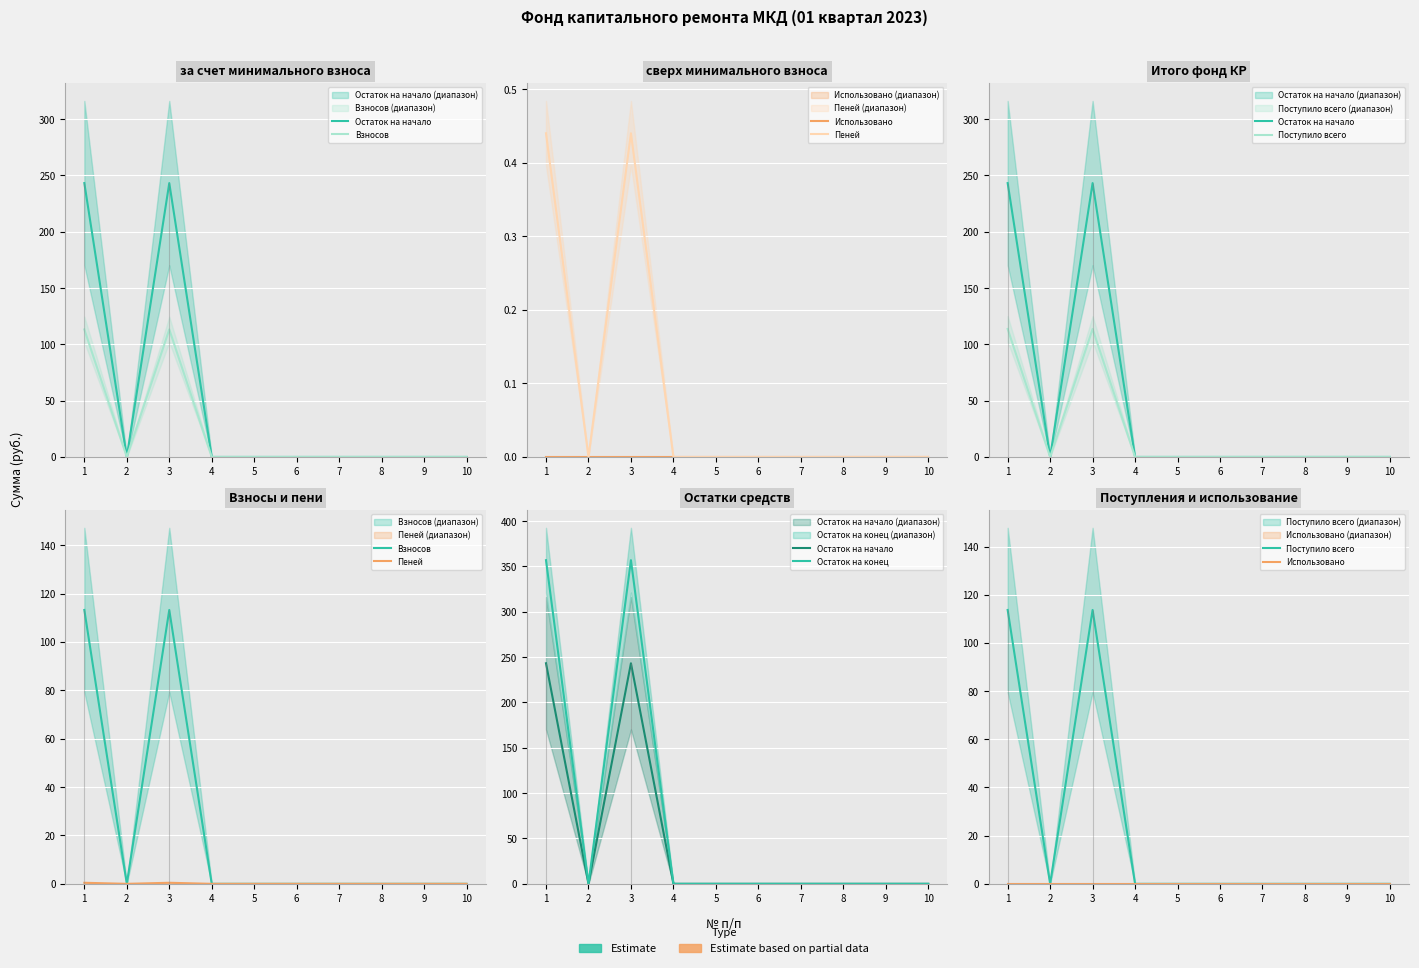

Between 6 and 1, which is larger?

1